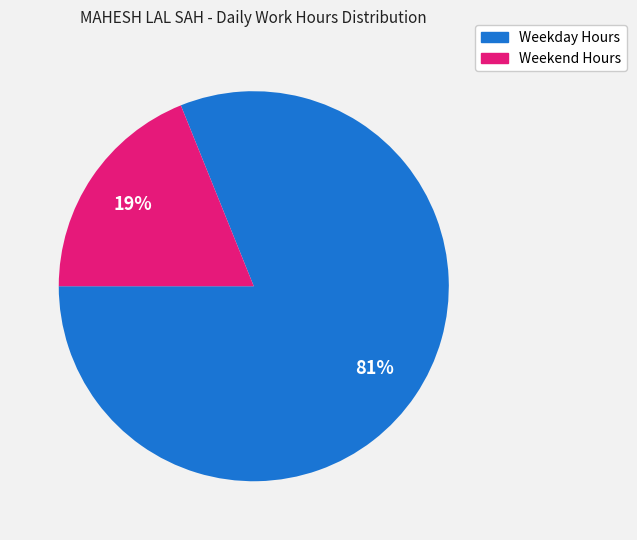

To the nearest percent, what is the average slice percentage?

50%